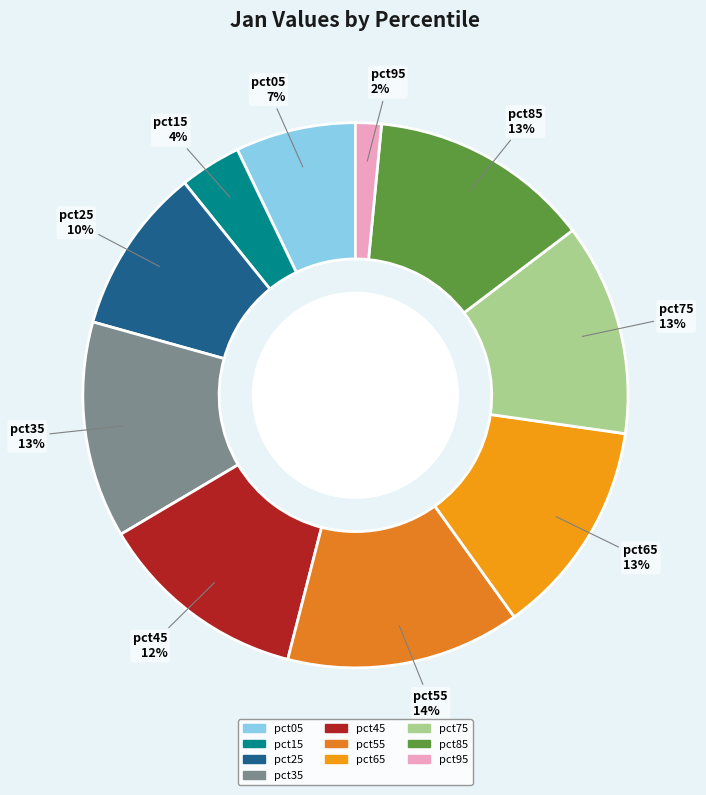

Do pct25 and pct95 together represent more than half of the pie?

No